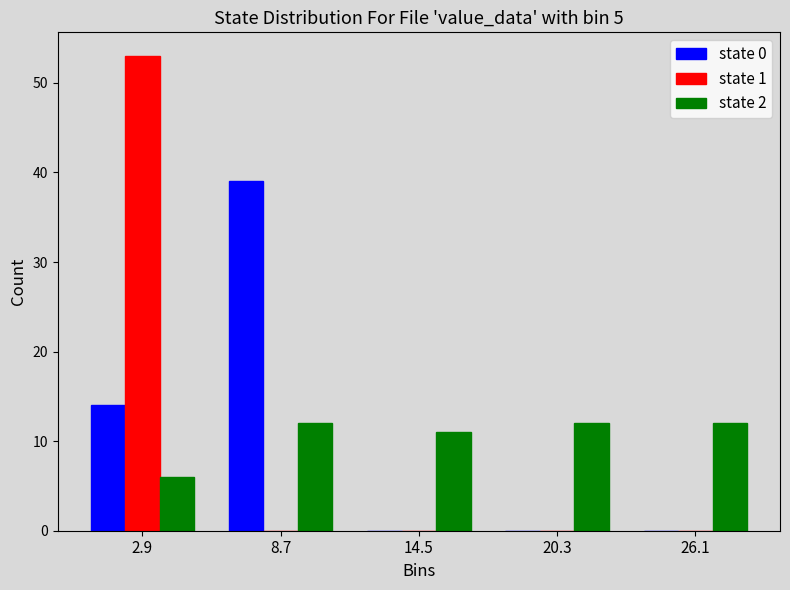

What is the height of the state 2 bar covering 0 to 6 on the x-axis? Neither the bar edges nor the heights are printed on the chart, so give them approximately, as read against the axes.

6